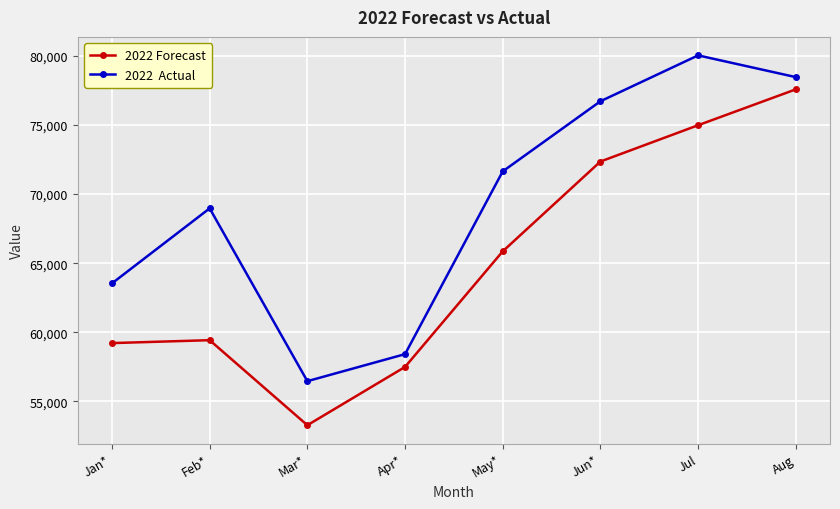

What is the difference between the highest and lowest values at Mar*?

3188